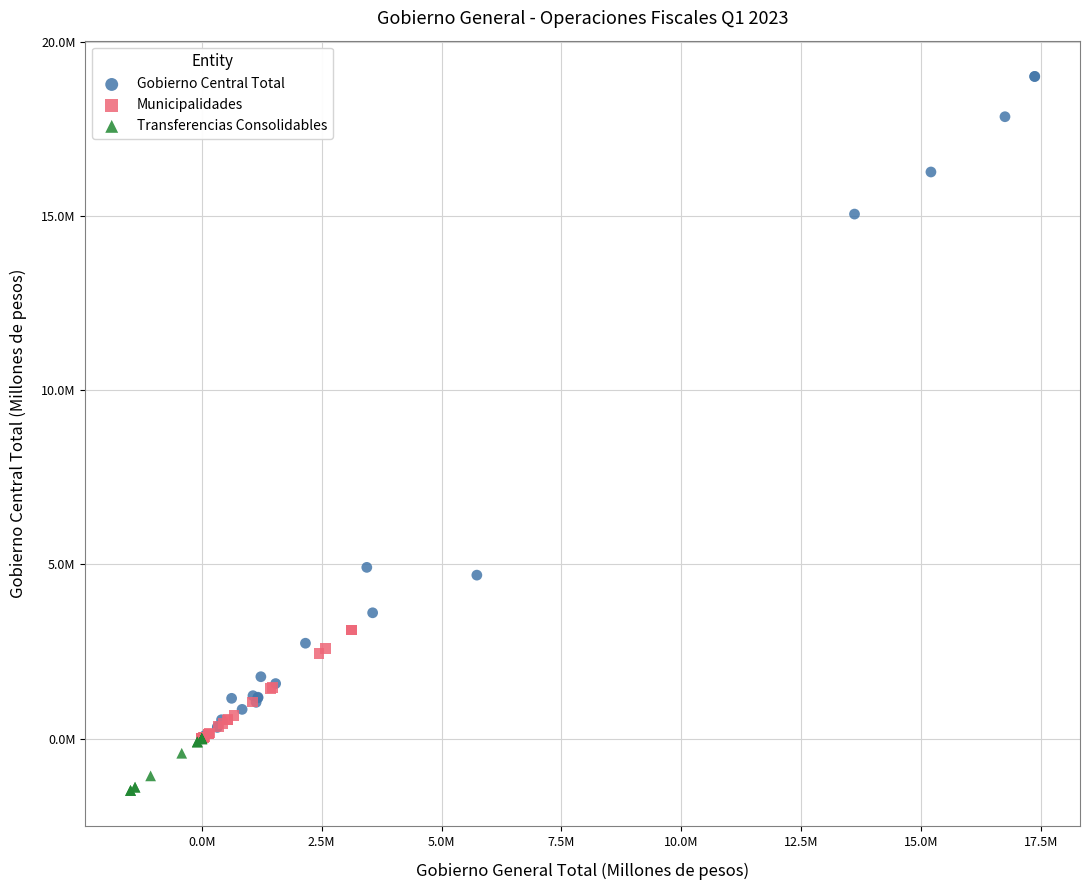

What are all the series names shown in the legend?

Gobierno Central Total, Municipalidades, Transferencias Consolidables